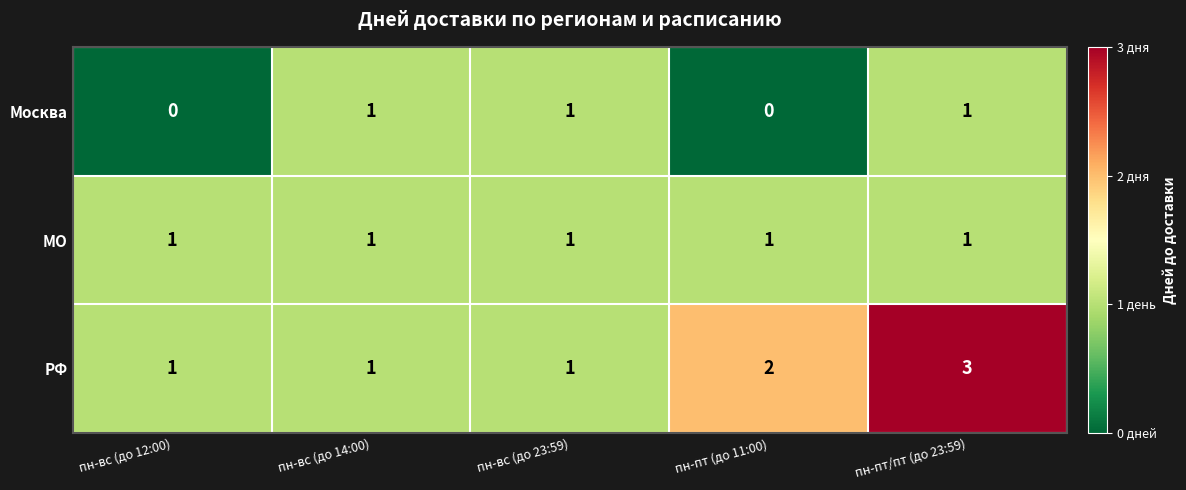

Is it true that МО equals 0 at пн-пт (до 11:00)?

False